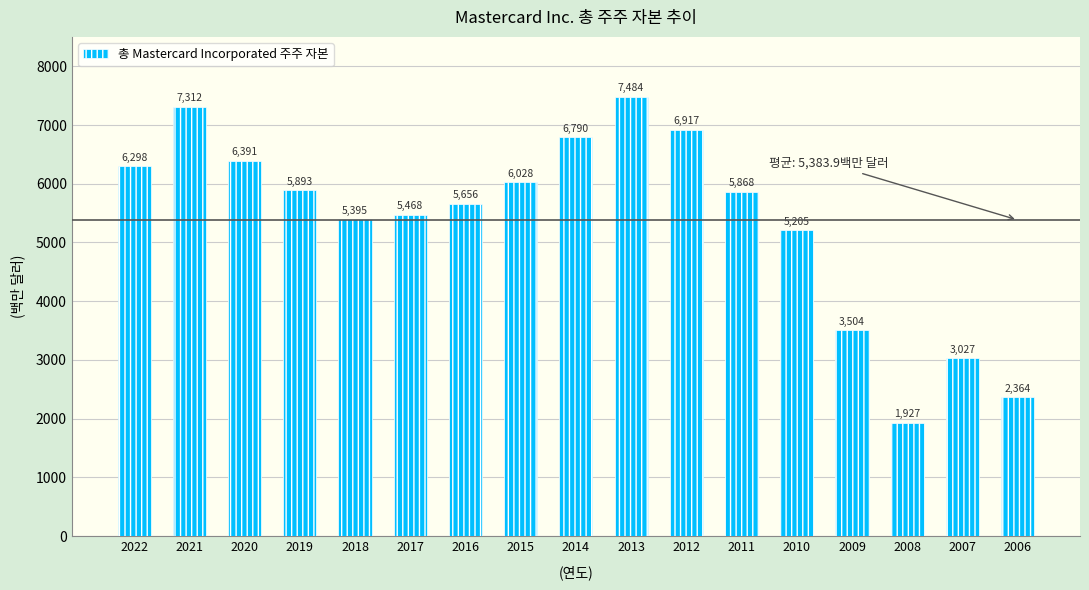

Reading right to left, list all the values displayed in this chart.

2364	3027	1927	3504	5205	5868	6917	7484	6790	6028	5656	5468	5395	5893	6391	7312	6298